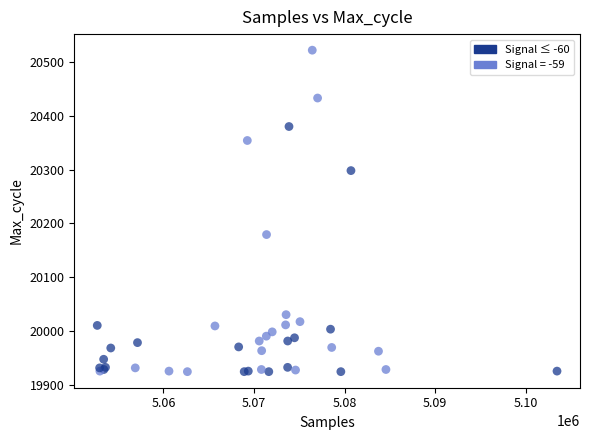

What Y value in the scatter plot is closest to 20223?

20179